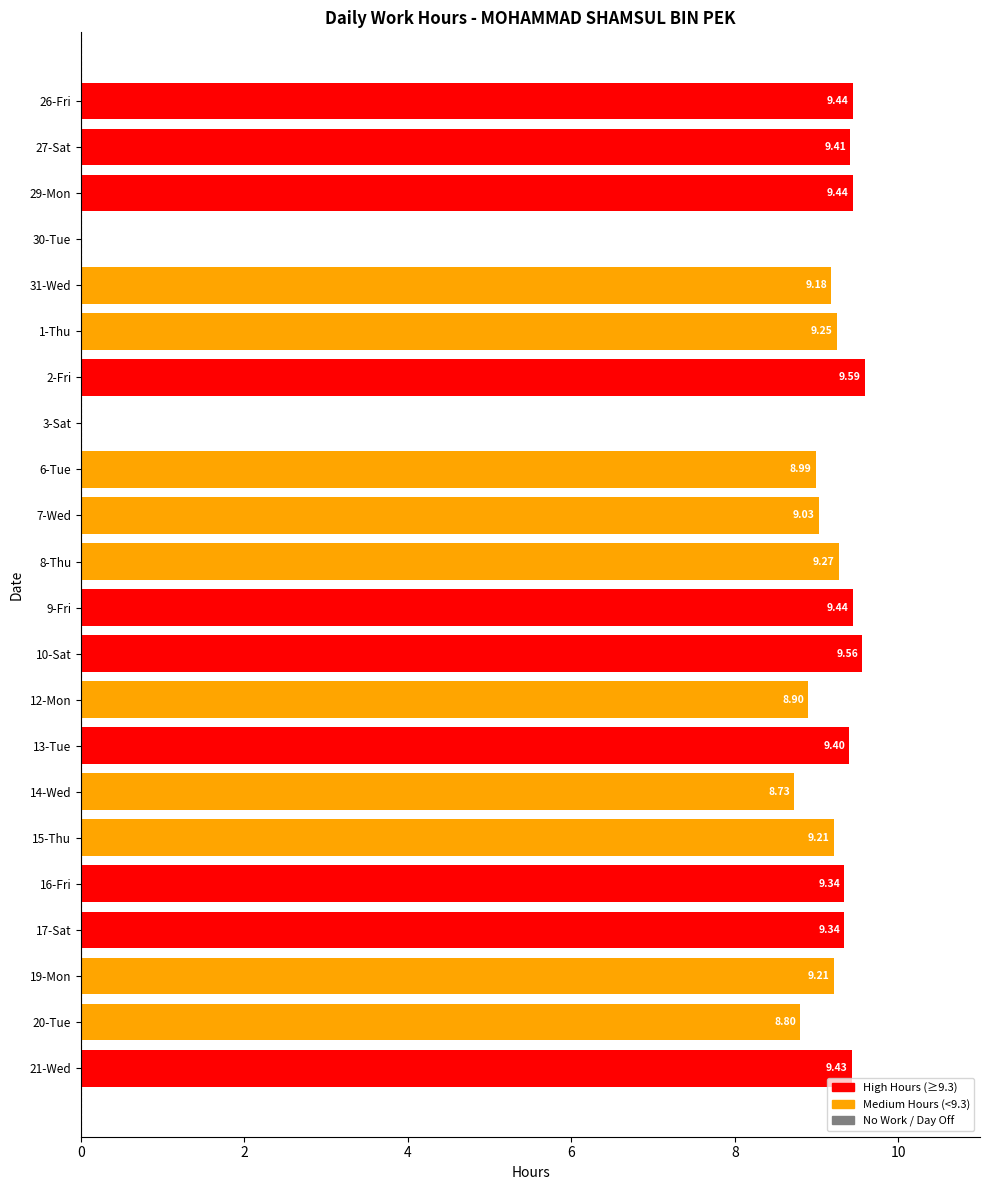

What is the greatest value displayed?

9.6